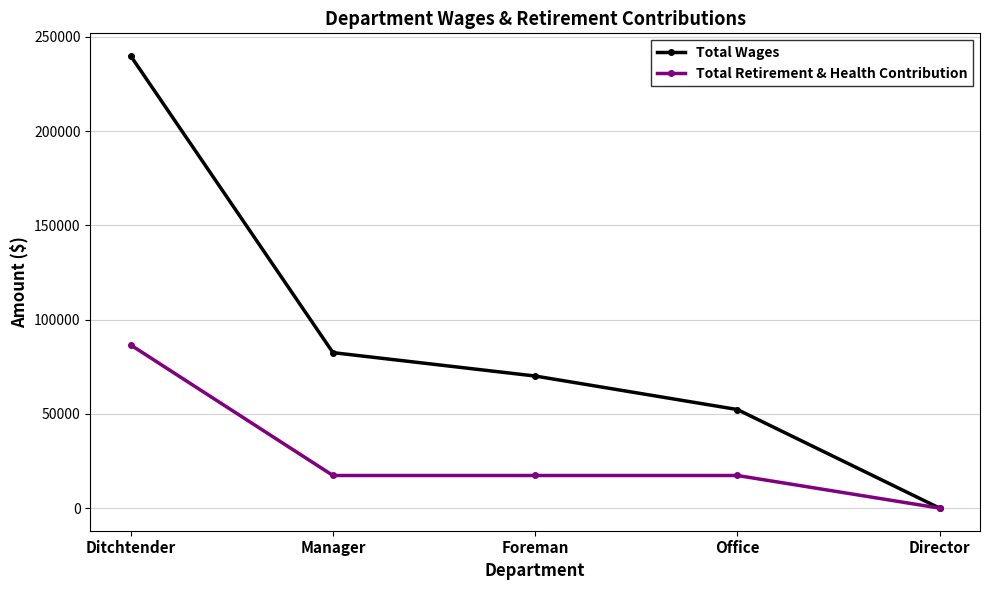

What is the highest value of the Total Retirement & Health Contribution series?

86550